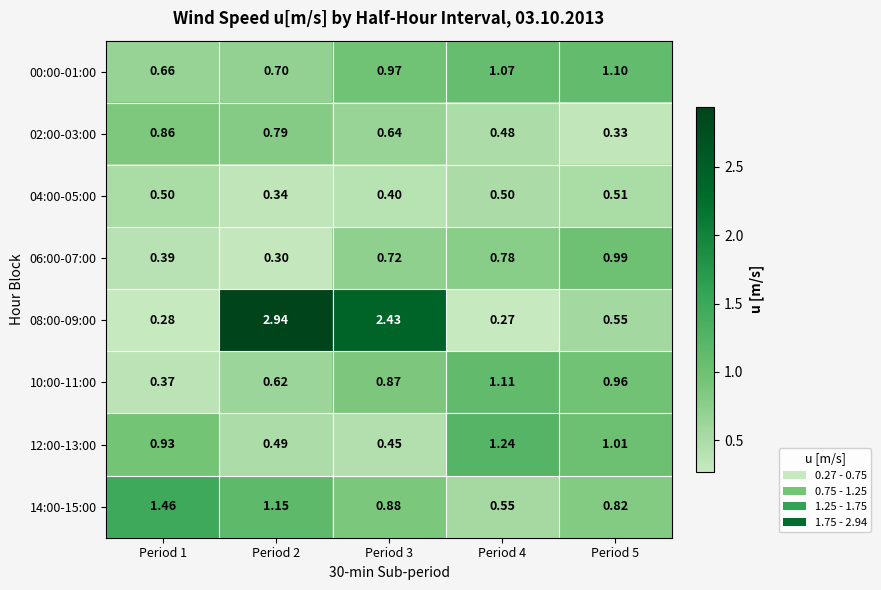

Is the value of 00:00-01:00 at Period 4 greater than the value of 02:00-03:00 at Period 1?

Yes